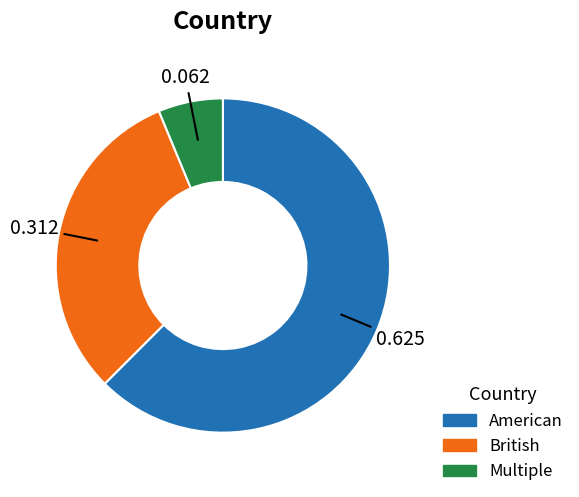

Which slice is the largest?

American